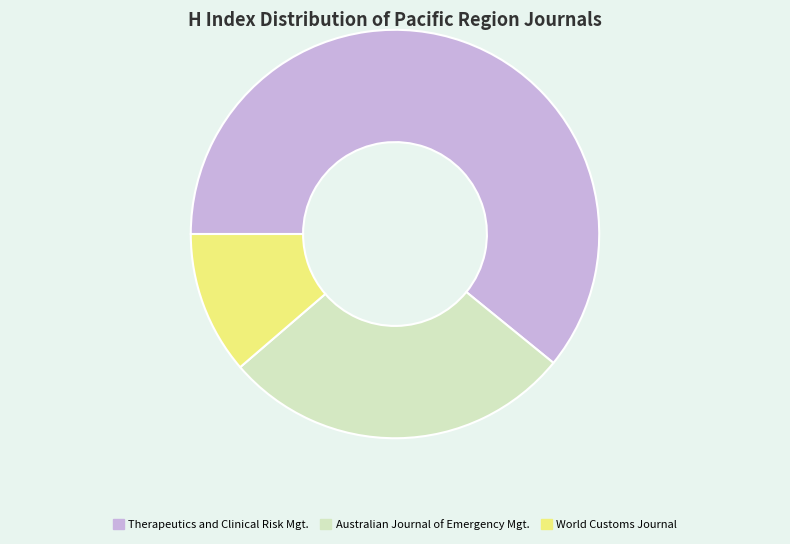

Is there a majority slice in this chart?

Yes